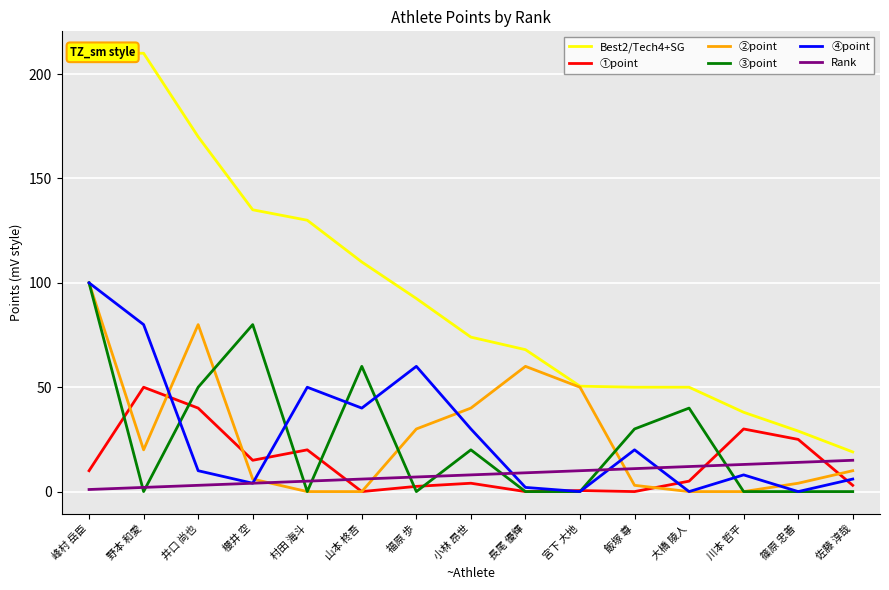

What is the spread (max minus min) of values at 川本 哲平?

38.0